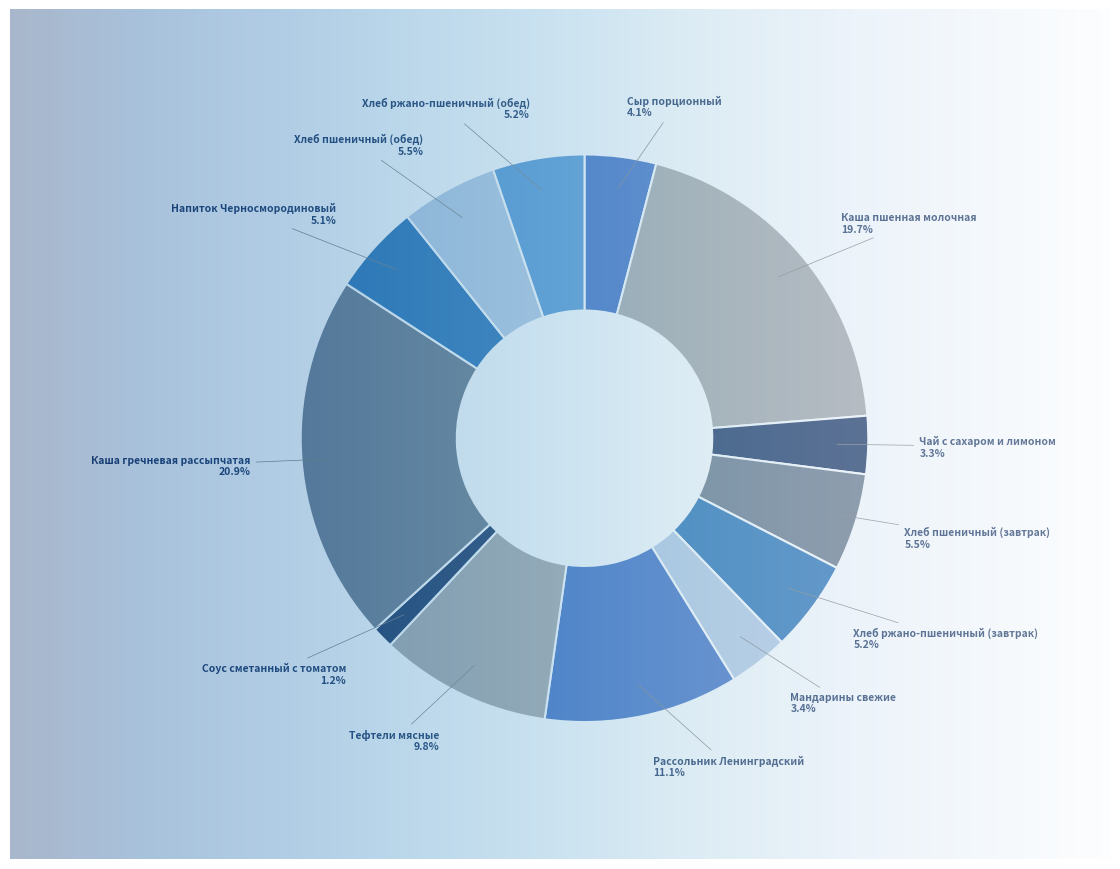

How many slices are in this pie chart?

13